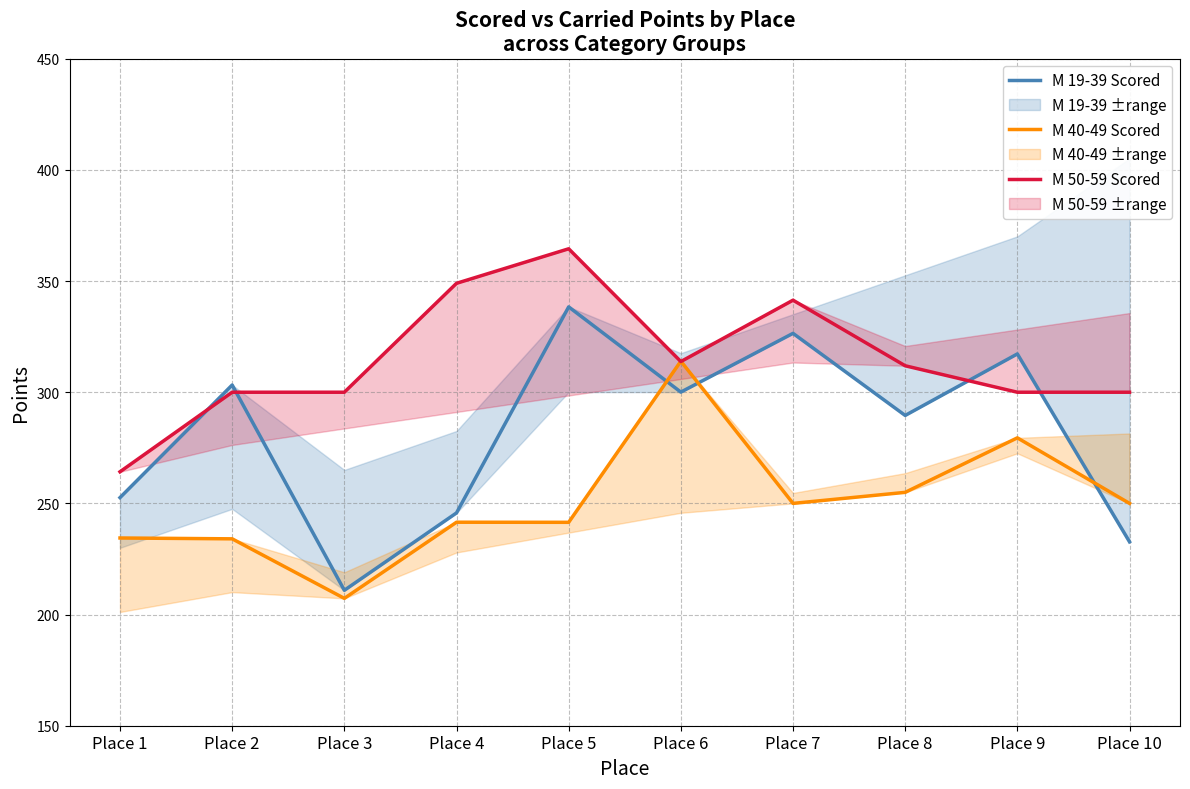

What is the total value across all series at Place 9?

896.7